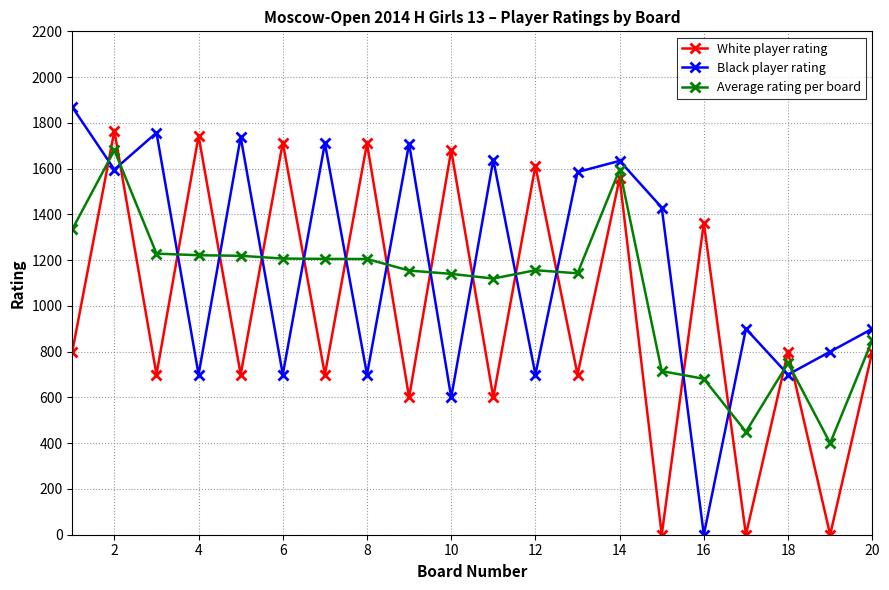

What is the value of the Black player rating point at the 5th from the left?

1738.0